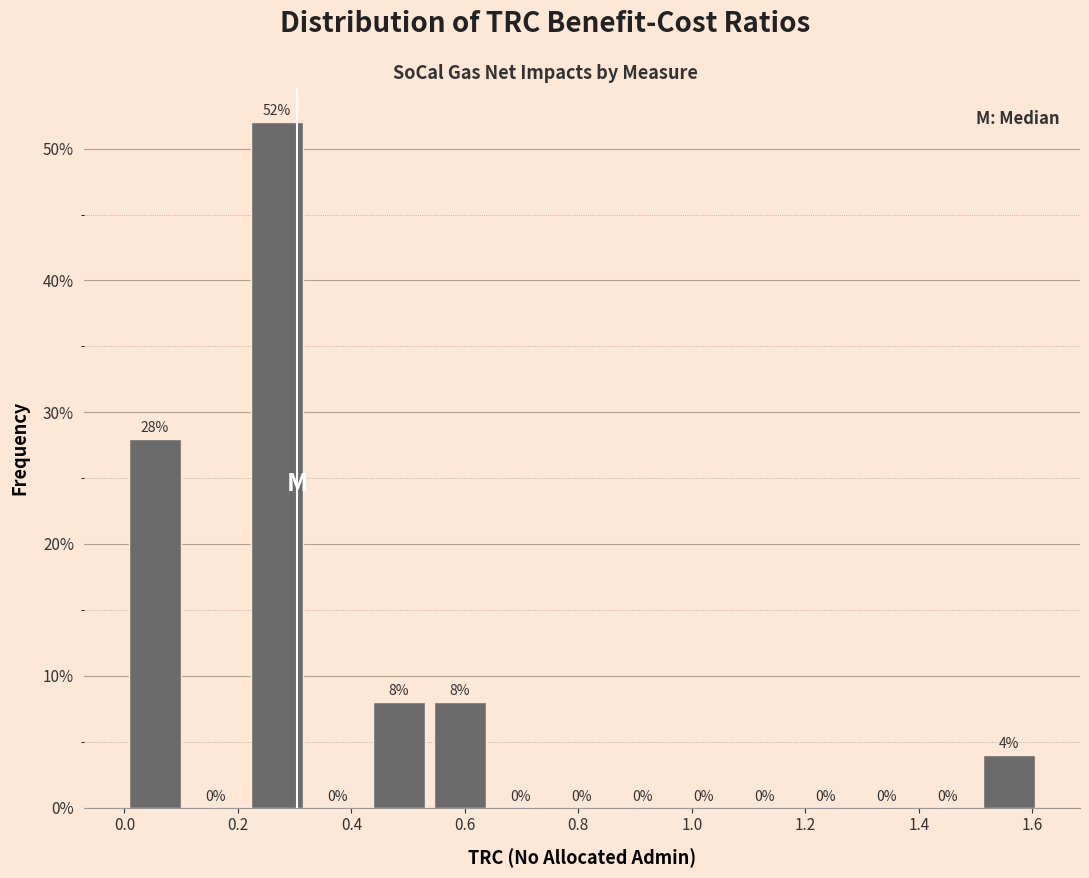

Over which range of the x-axis is the bar tallest?

0.22 to 0.32